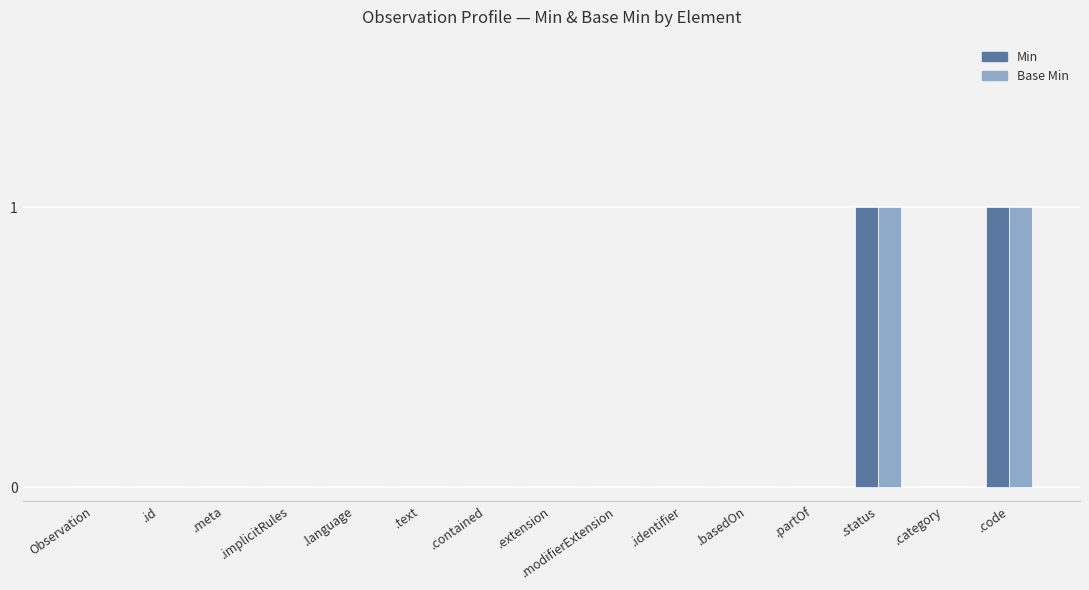

True or false: Base Min has a value of 0 at .identifier.

True